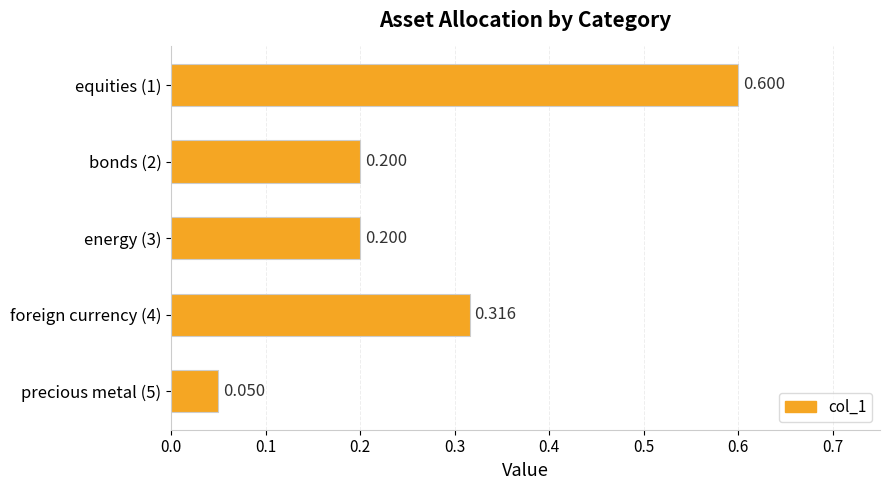

How many bars are there in total?

5